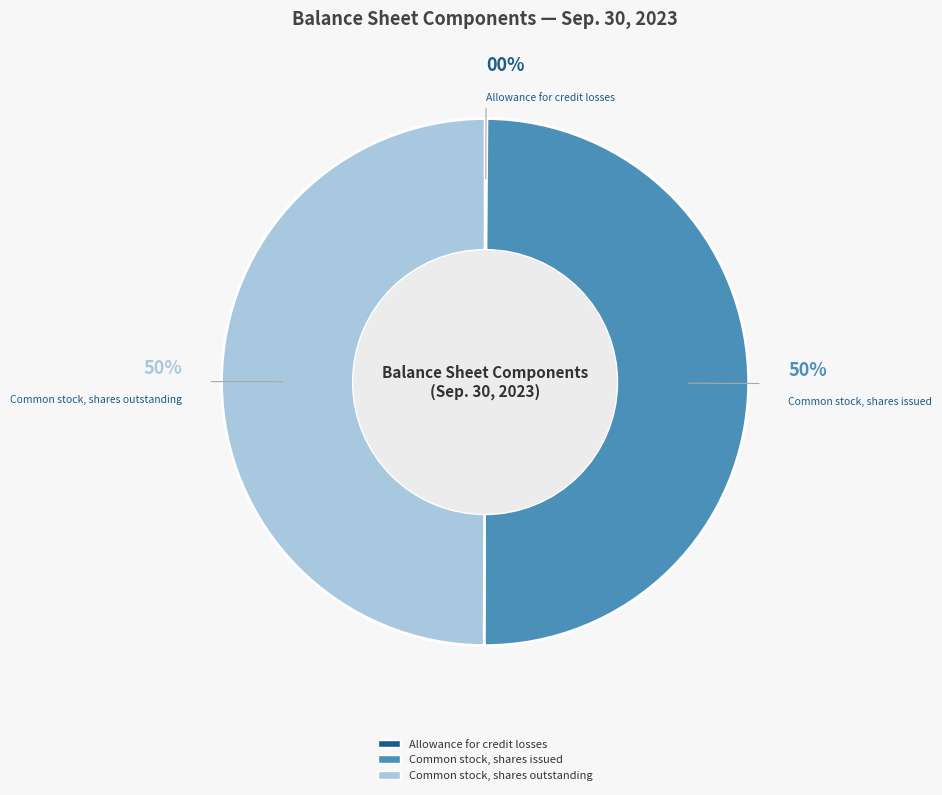

The Common stock, shares issued slice represents 42% of the pie. True or false?

False